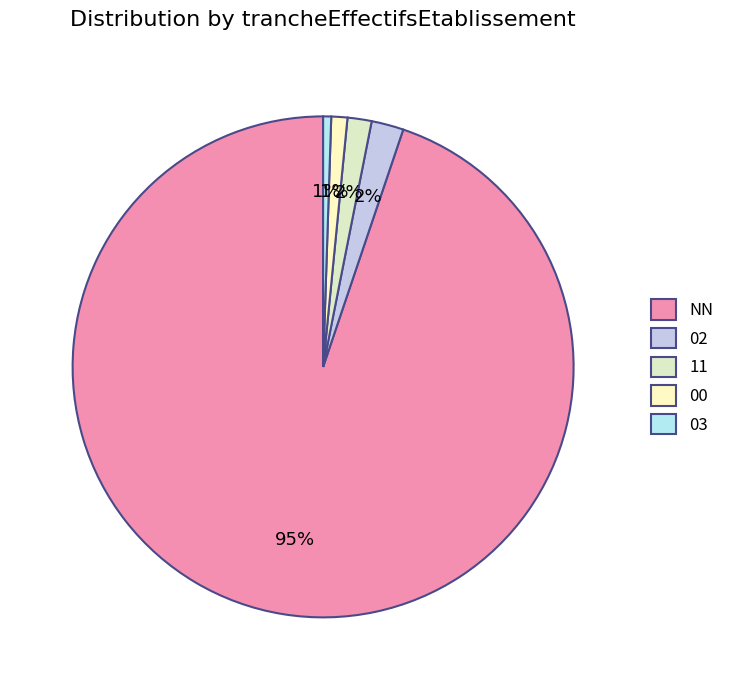

To the nearest percent, what percentage of the pie is NN?

95%